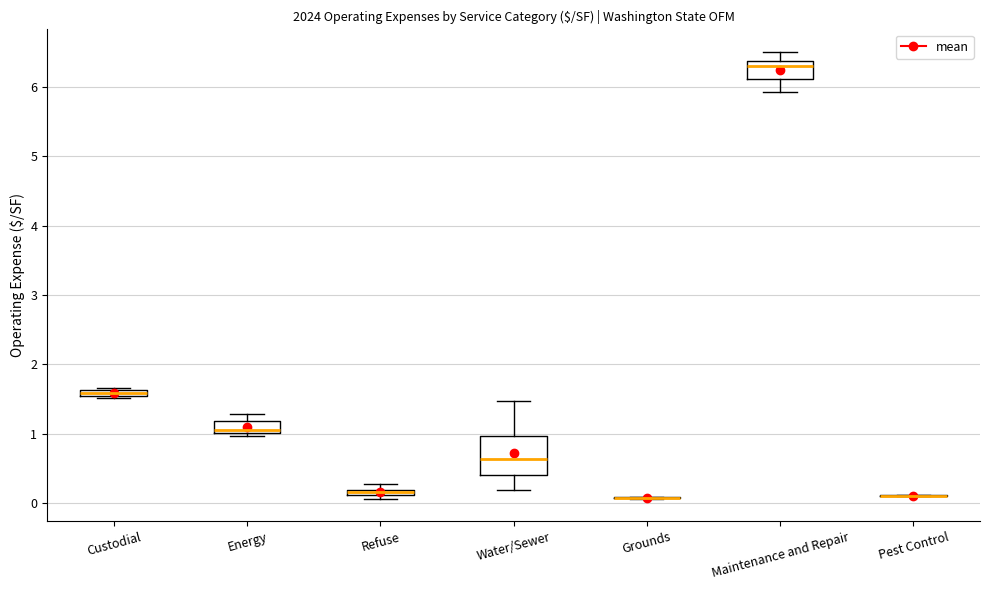

Which box is the tallest, from its lower edge to its upper edge?

Water/Sewer